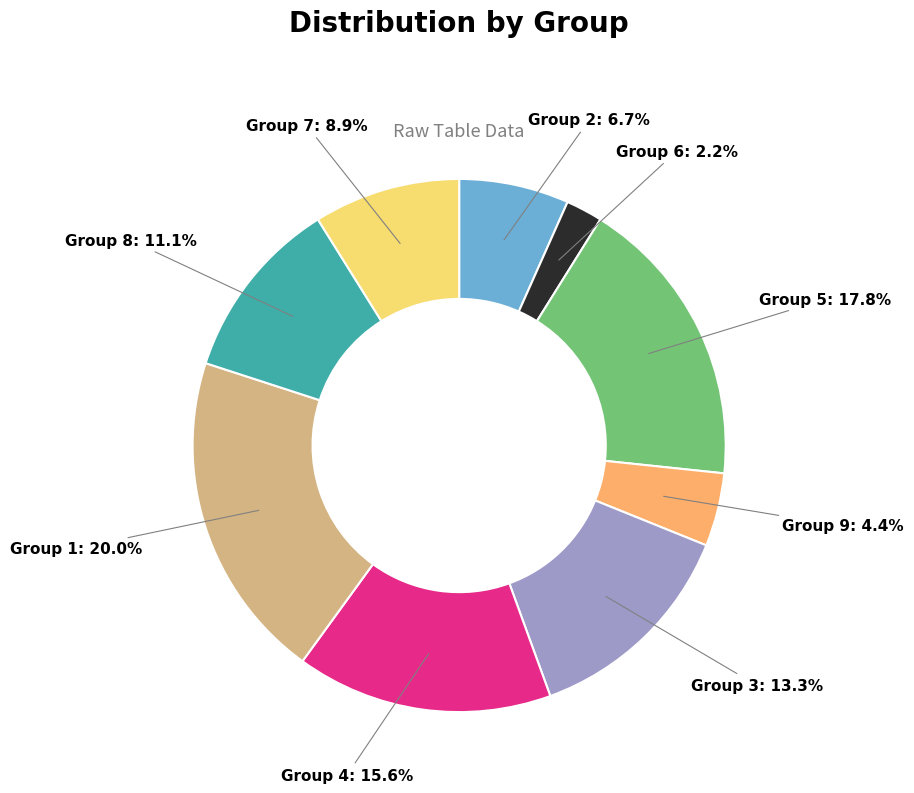

Is there any slice that represents more than half of the pie?

No